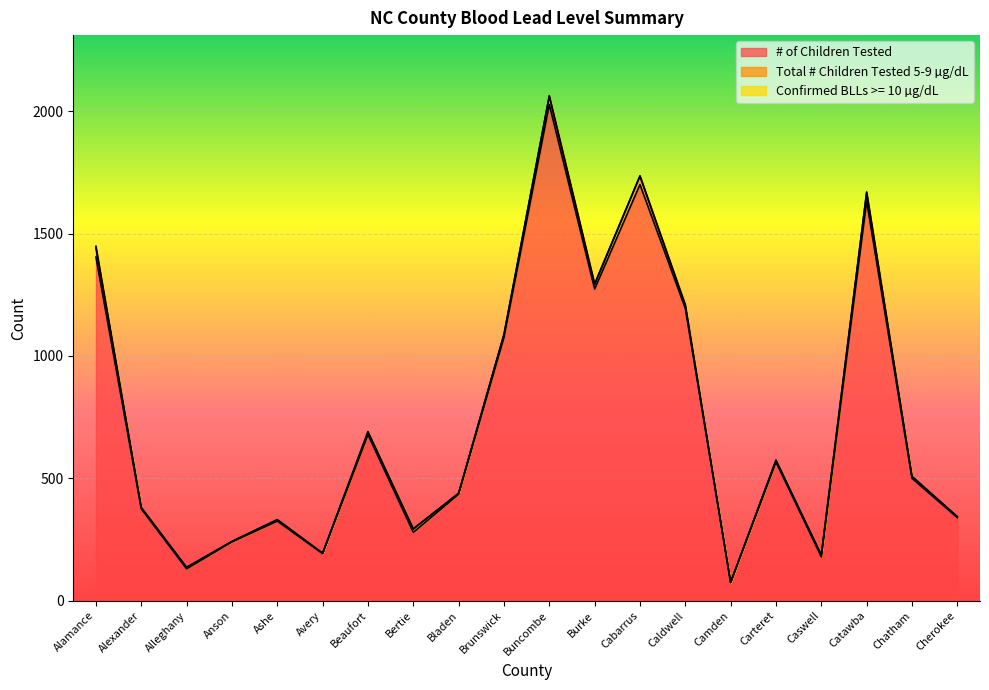

Count the number of categories in the chart.

20